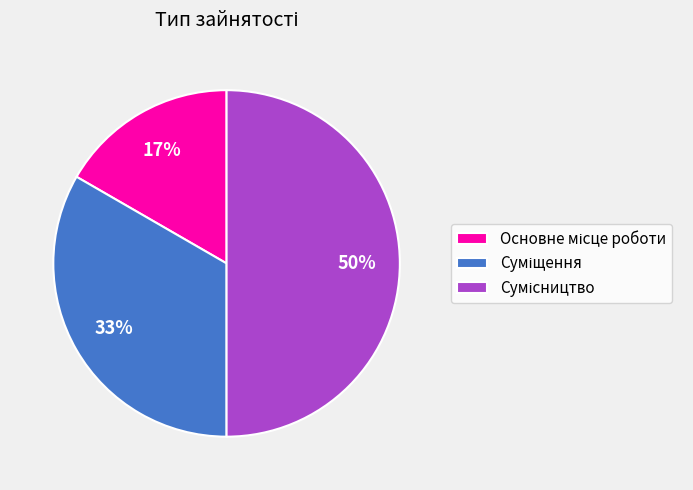

To the nearest percent, what is the average slice percentage?

33%